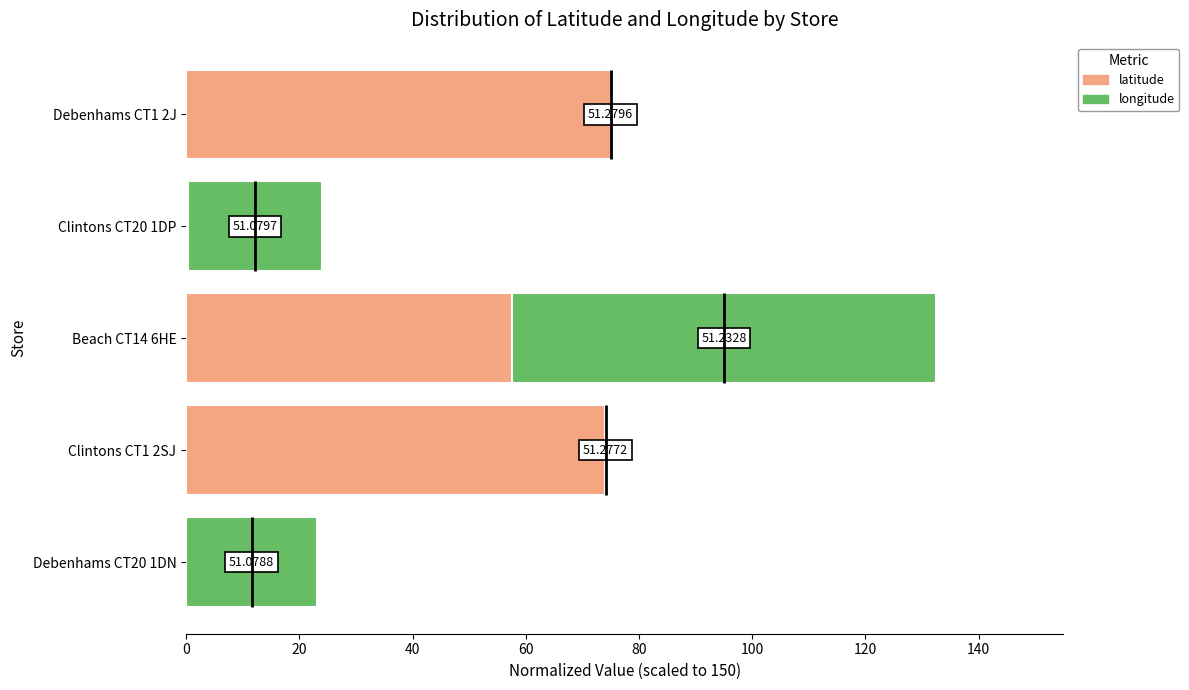

What is the value of the longitude bar at the 3rd from the left?

75.0